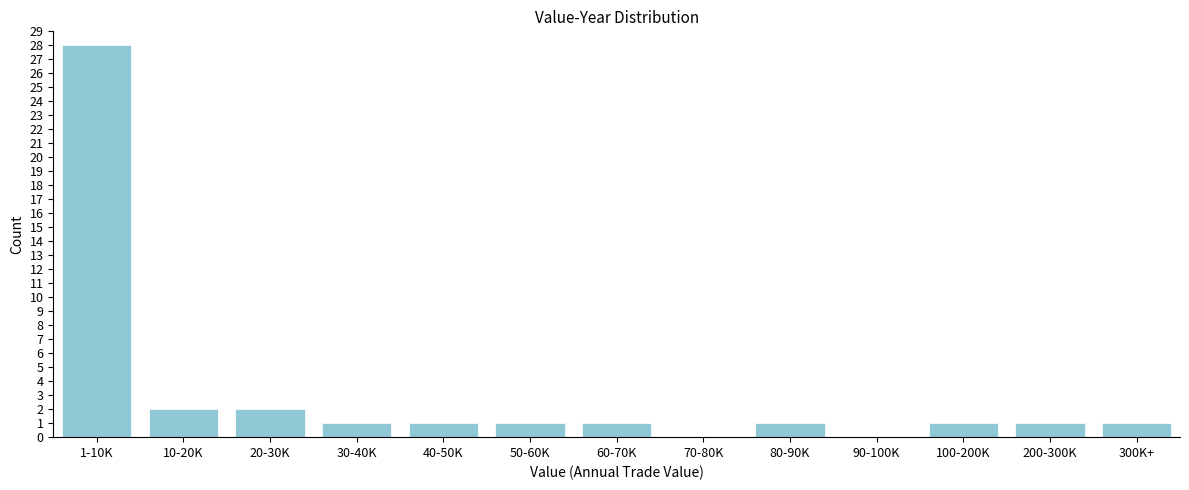

Reading left to right, transcribe all the data shown in this chart.

1-10K=28	10-20K=2	20-30K=2	30-40K=1	40-50K=1	50-60K=1	60-70K=1	70-80K=0	80-90K=1	90-100K=0	100-200K=1	200-300K=1	300K+=1